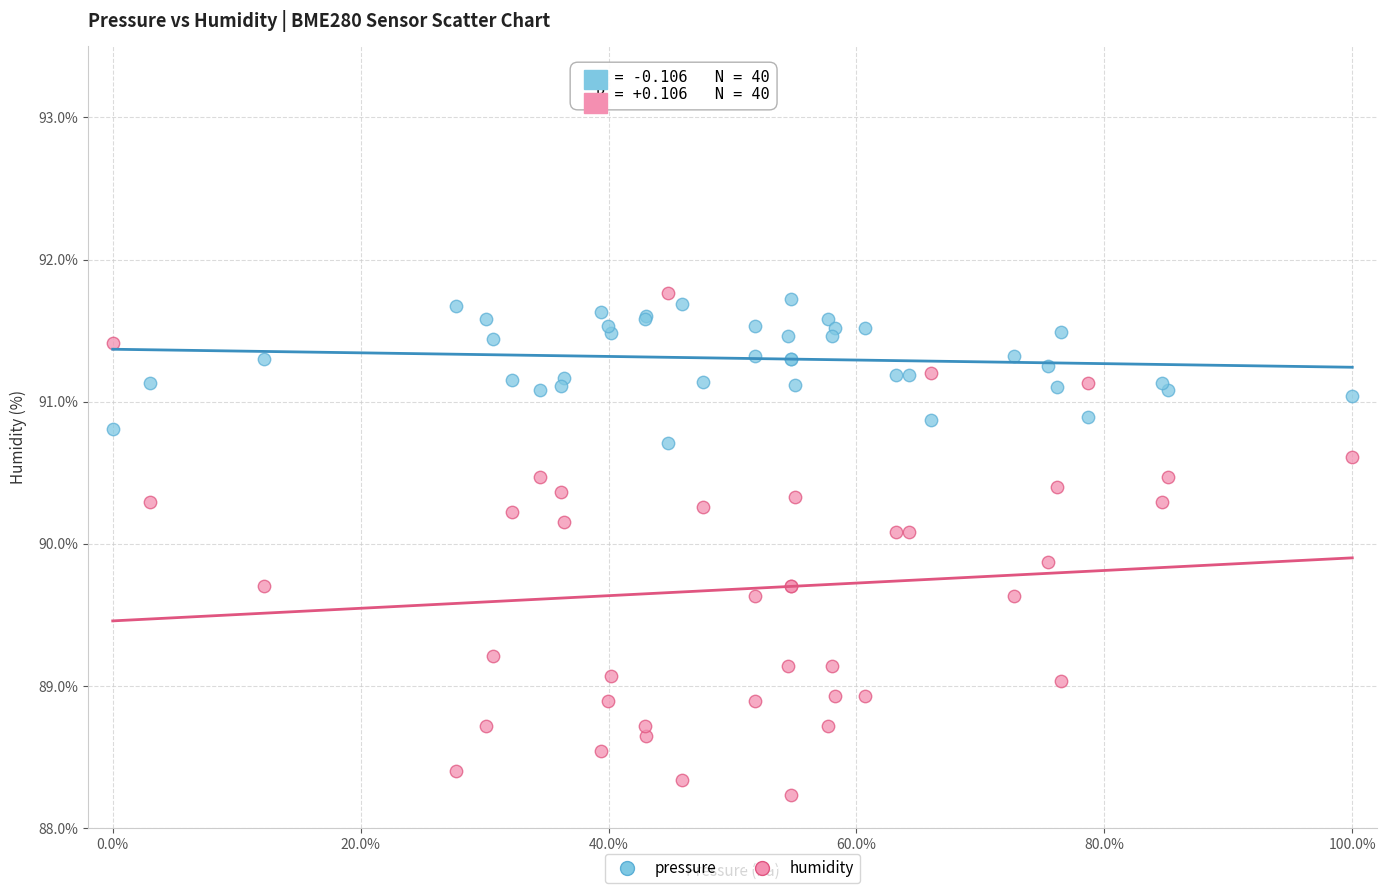

Which series reaches the minimum Y coordinate?

humidity